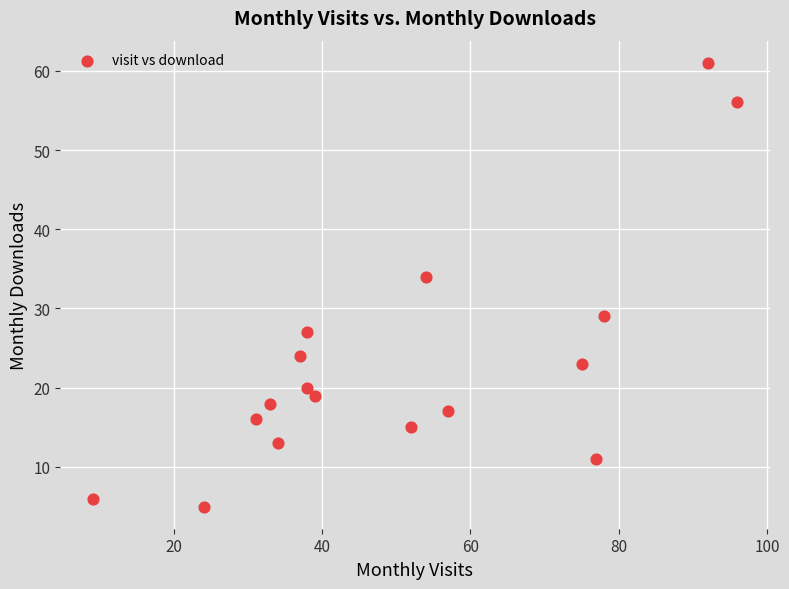

What Y value in the scatter plot is closest to 33?

34